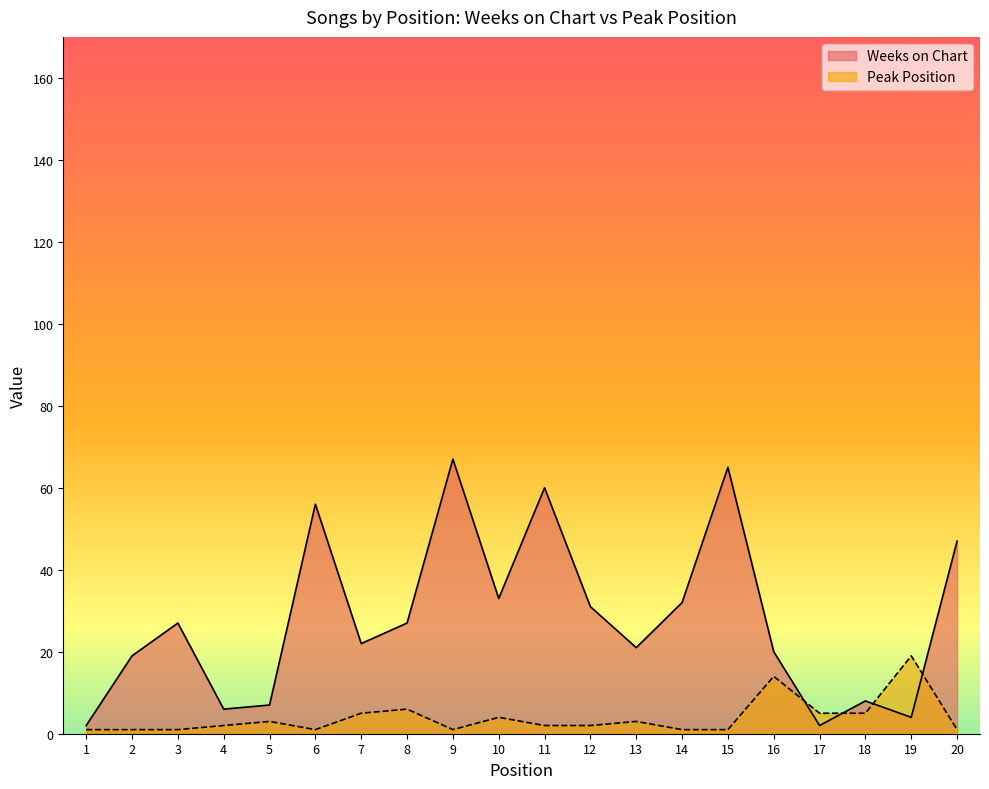

Is it true that Weeks on Chart equals 20 at 16?

True